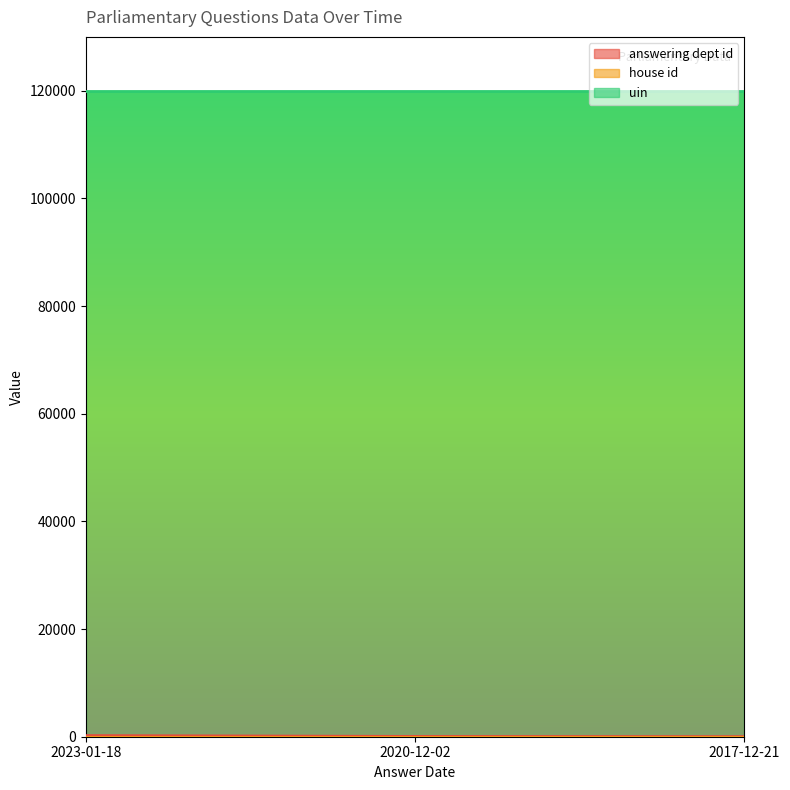

The value of house id at 2023-01-18 is 0. True or false?

False